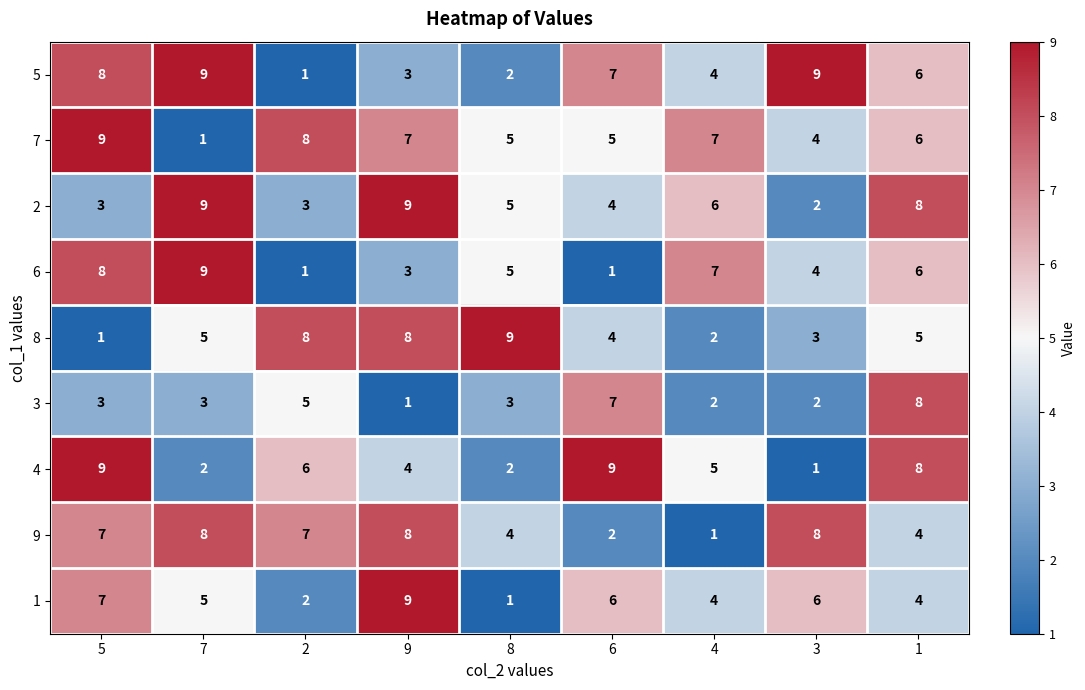

What is the sum of the 8 values at 7 and 4?

7